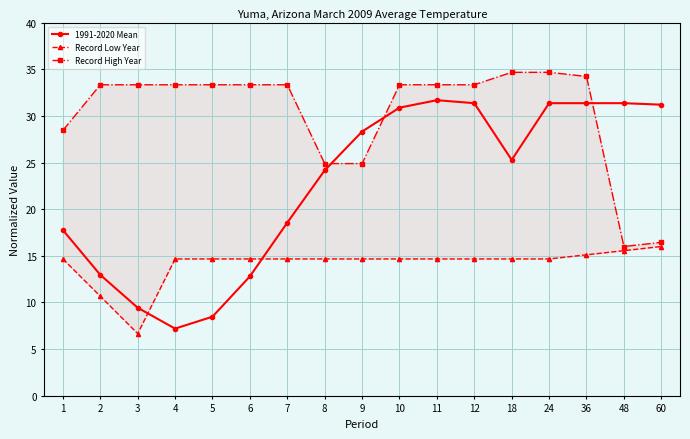

The value of 1991-2020 Mean at 7 is 31.0. True or false?

False